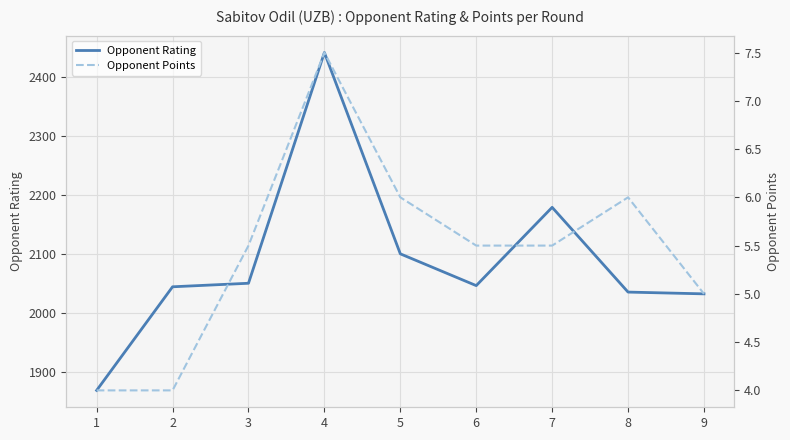

Reading left to right, transcribe all the data shown in this chart.

Opponent Rating: 1=1868.0	2=2044.0	3=2050.0	4=2442.0	5=2100.0	6=2046.0	7=2179.0	8=2035.0	9=2032.0
Opponent Points: 1=4.0	2=4.0	3=5.5	4=7.5	5=6.0	6=5.5	7=5.5	8=6.0	9=5.0